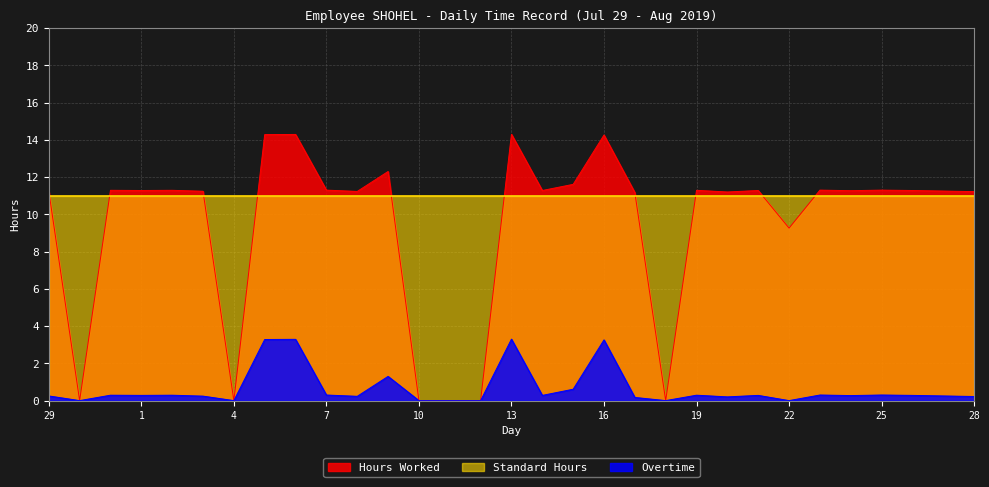

At how many categories does at least one series exceed 11?

24